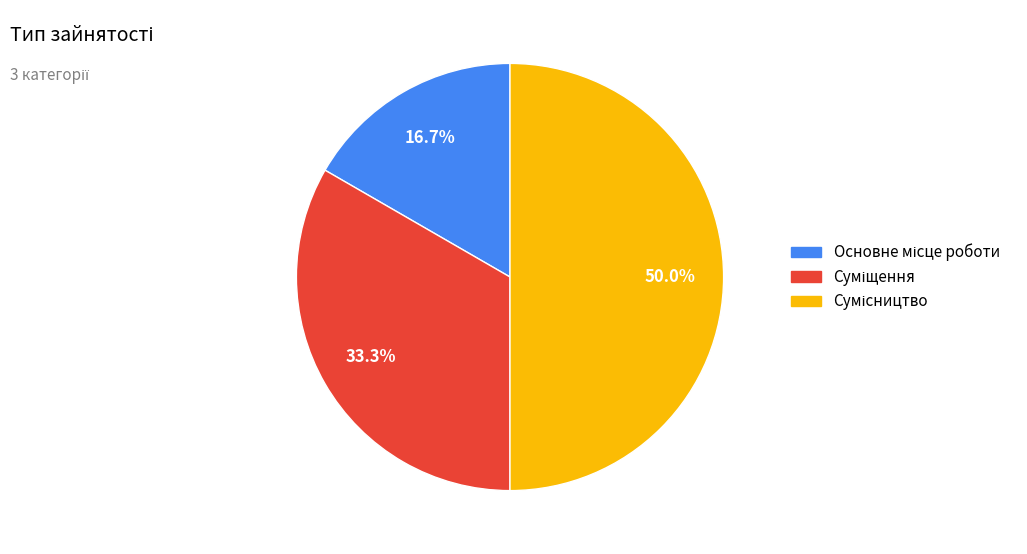

What is the change in value from Основне місце роботи to Суміщення?

+1